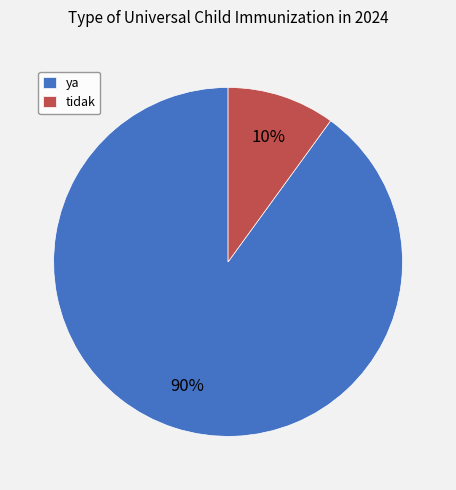

Which slice is the smallest?

tidak